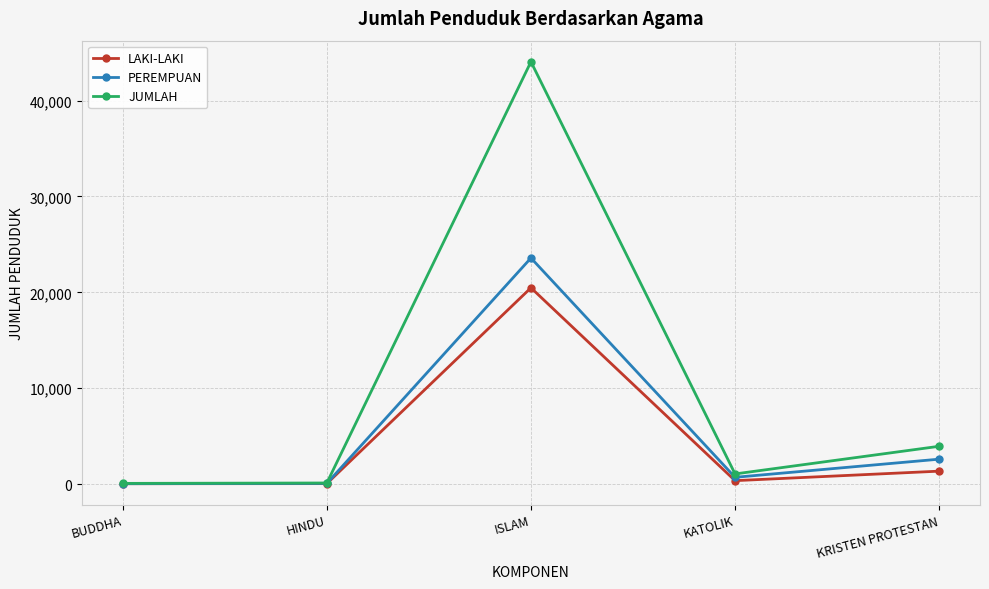

Rank the series by their maximum value, from highest to lowest.

JUMLAH, PEREMPUAN, LAKI-LAKI